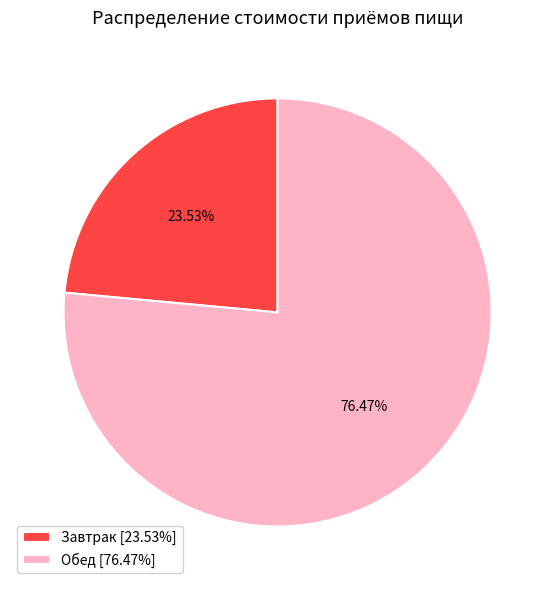

Which has a higher value, Завтрак [23.53%] or Обед [76.47%]?

Обед [76.47%]